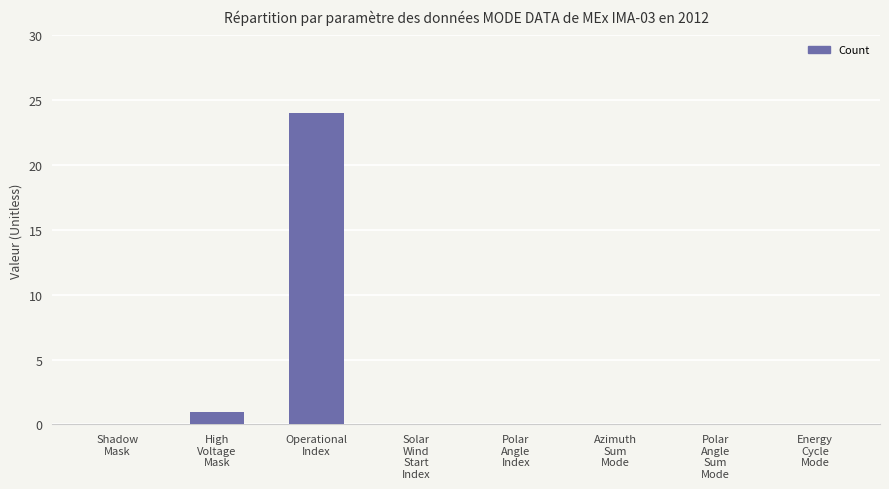

What is the greatest value displayed?

24